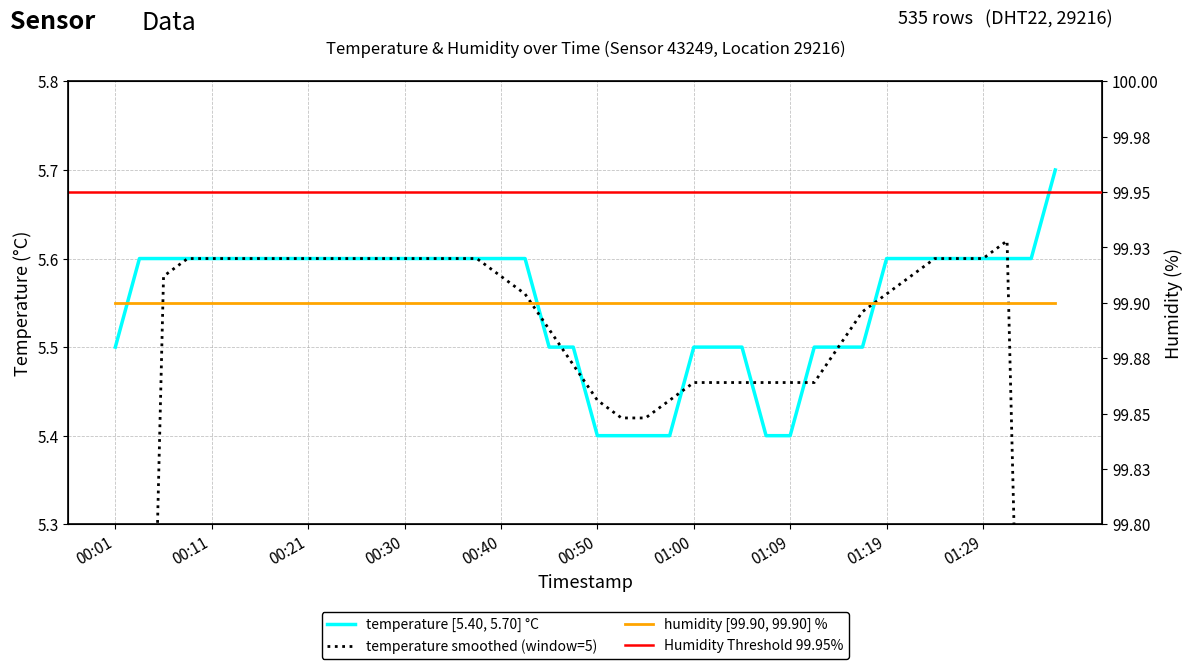

At which label is the value closest to 5?

00:50